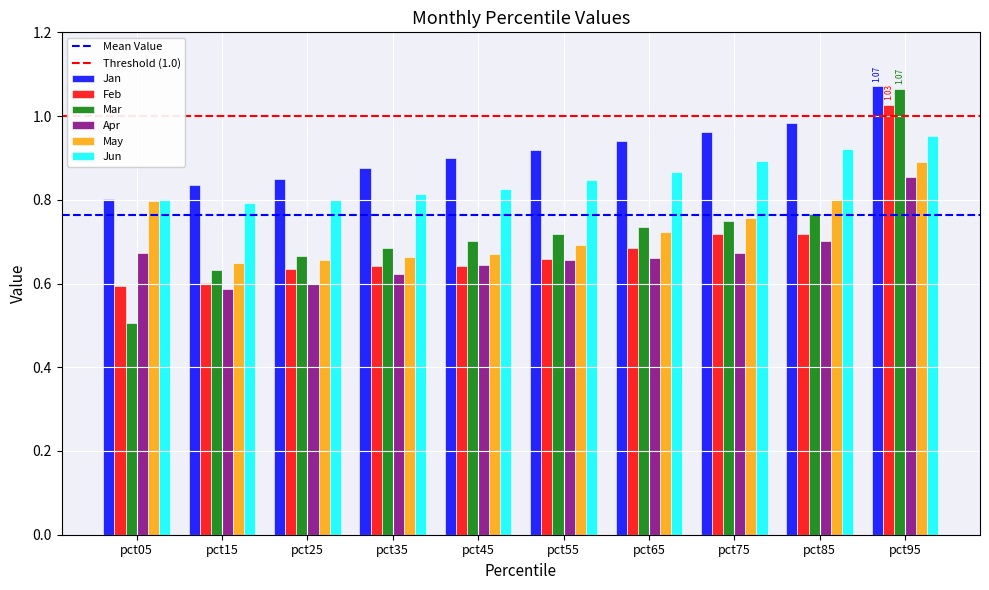

At which category is the sum across all series the highest?

pct95